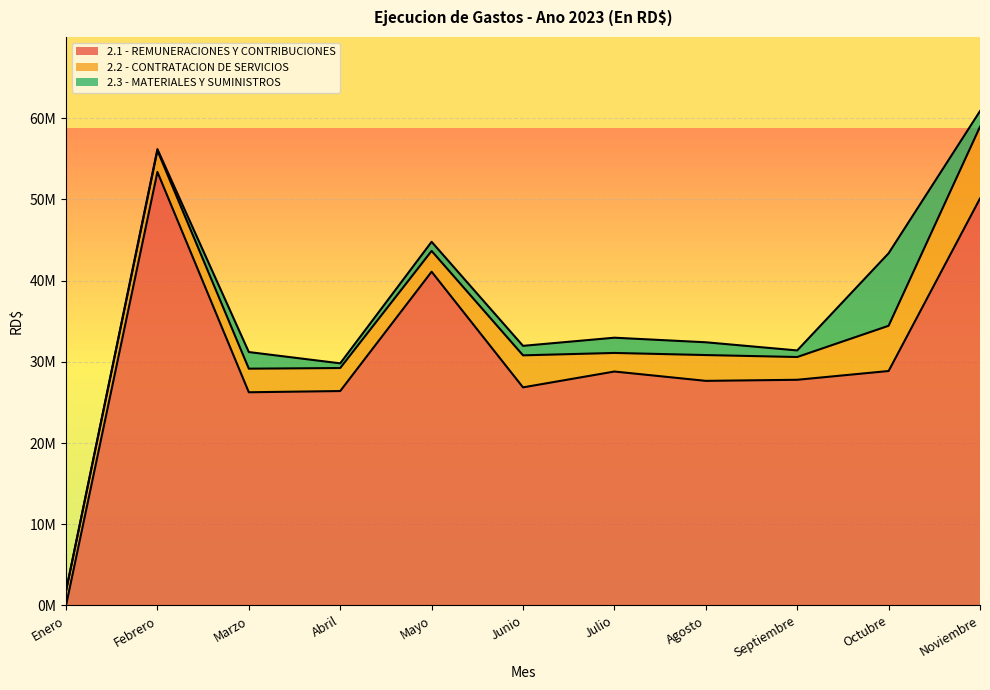

What is the difference between the second highest and second lowest values in the 2.2 - CONTRATACION DE SERVICIOS series?

3281316.8